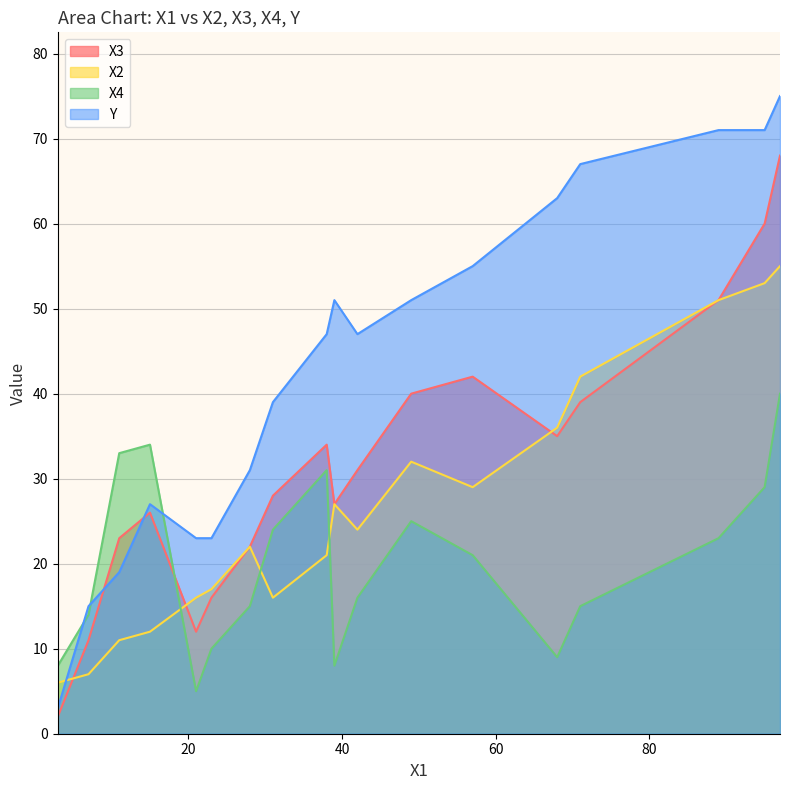

How many lines are shown in the chart?

4